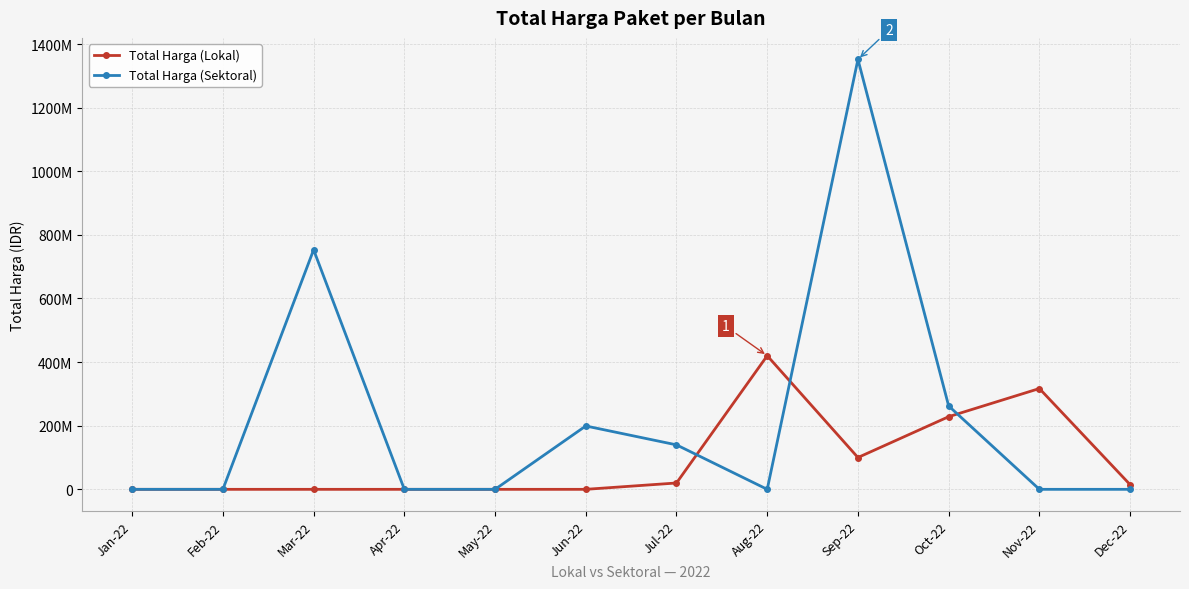

What is the approximate value of Total Harga (Sektoral) at Oct-22?

262118150